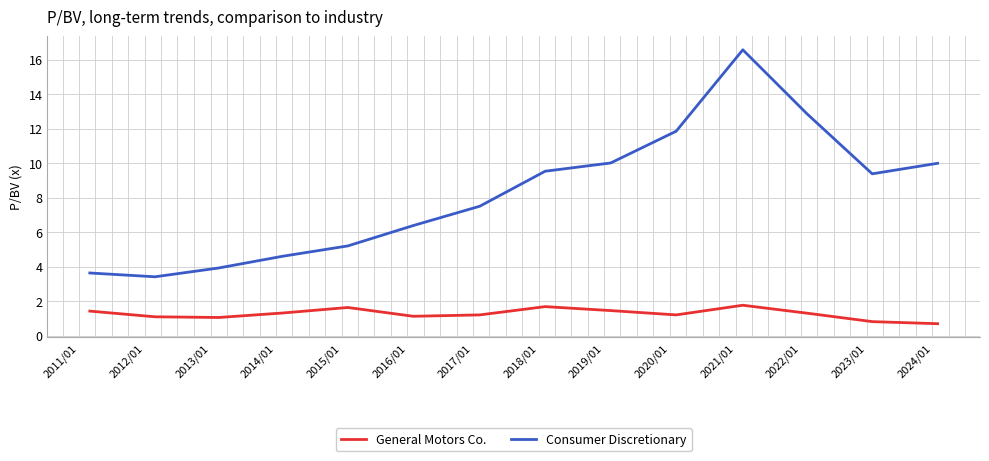

What is the lowest value of the Consumer Discretionary series?

3.4